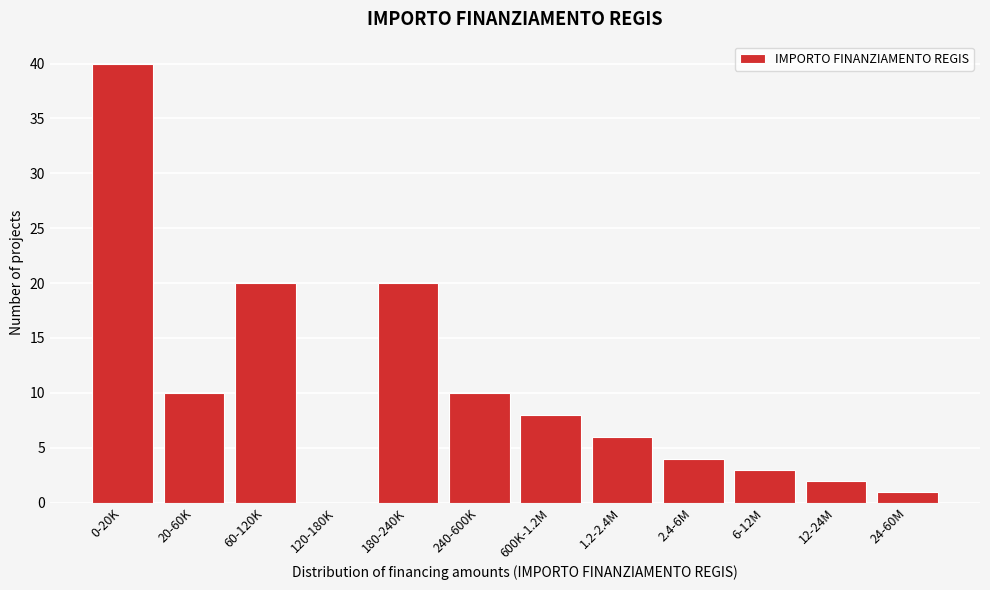

Reading left to right, extract all data points from this chart.

0-20K=40	20-60K=10	60-120K=20	120-180K=0	180-240K=20	240-600K=10	600K-1.2M=8	1.2-2.4M=6	2.4-6M=4	6-12M=3	12-24M=2	24-60M=1